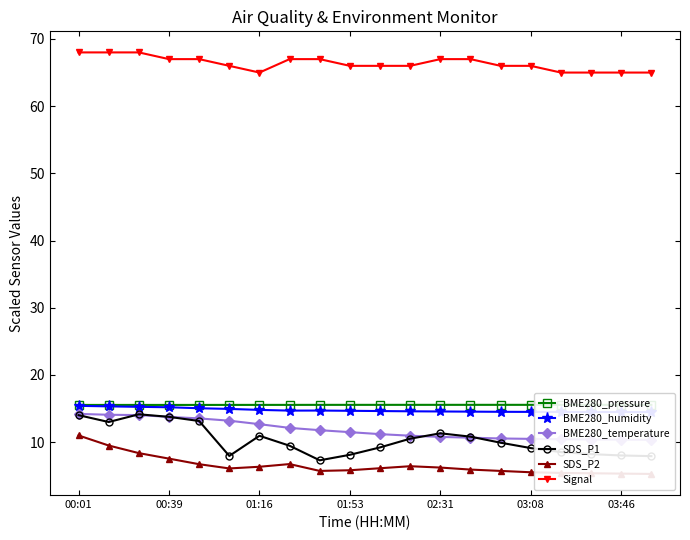

What is the lowest value of the Signal series?

65.0